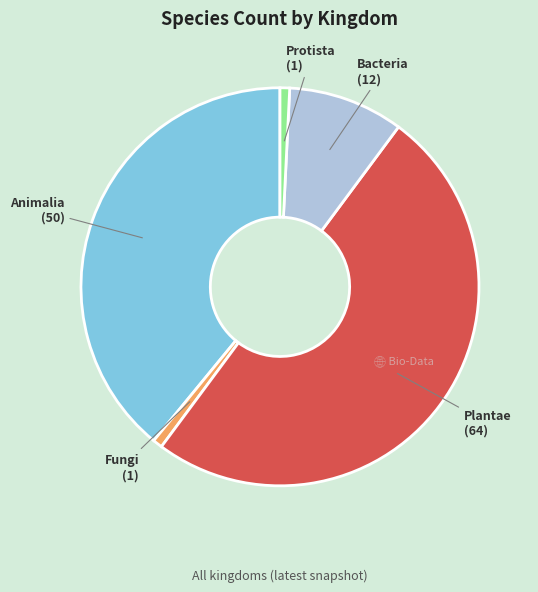

Which slice is the largest?

Plantae